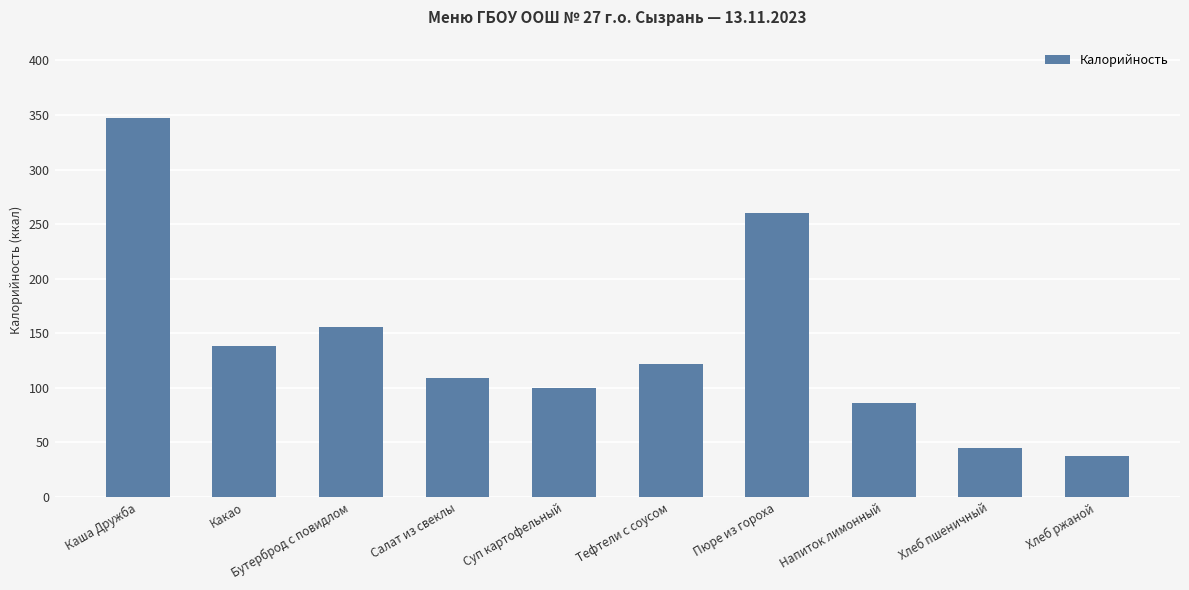

Reading right to left, extract all data points from this chart.

38	45	86	260	122	100	109	156	138	347